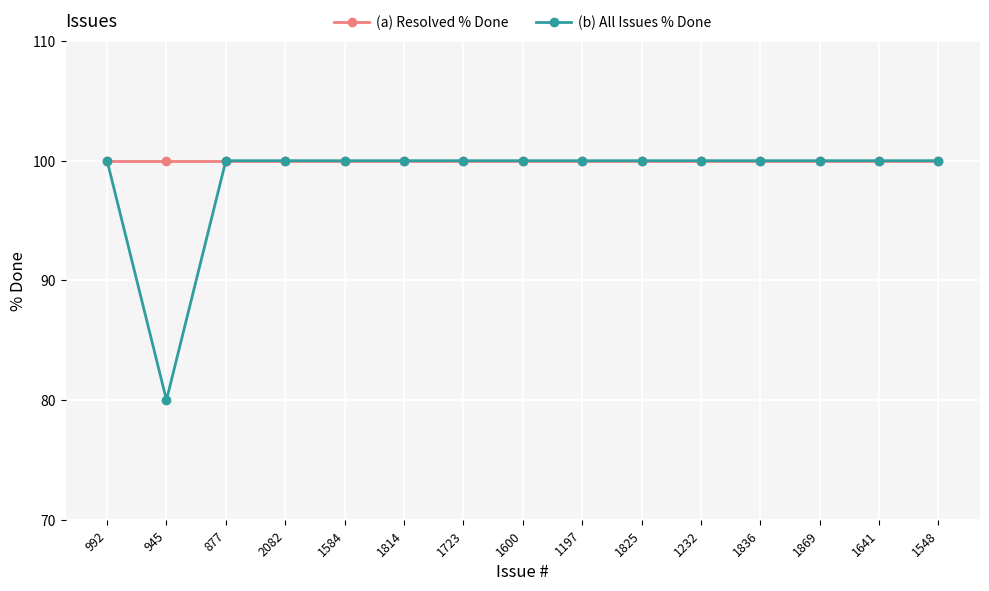

What is the greatest value displayed?

100